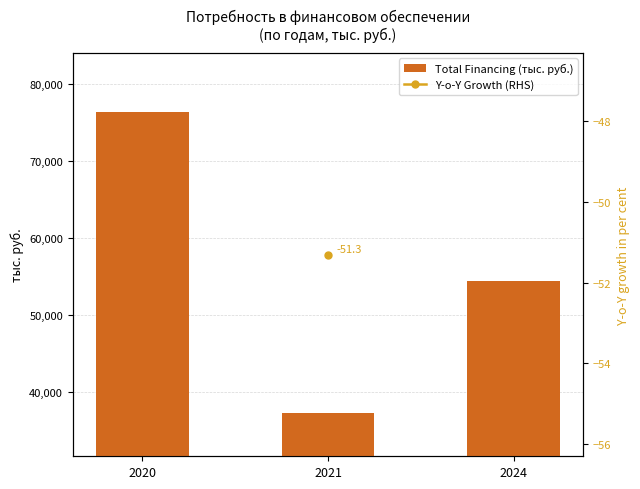

Reading left to right, transcribe all the data shown in this chart.

76431.4	37217.0	54395.3